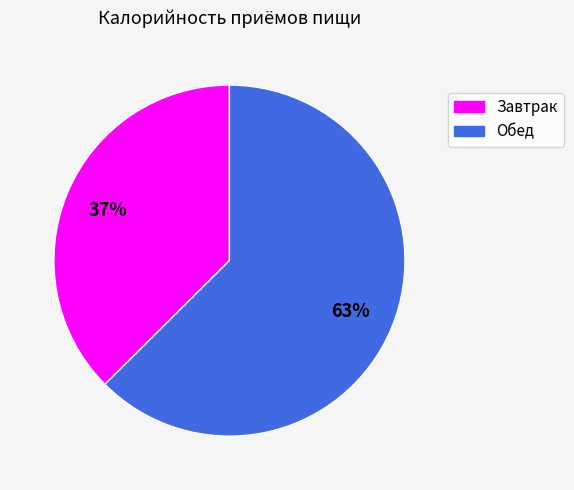

To the nearest percent, what is the average slice percentage?

50%